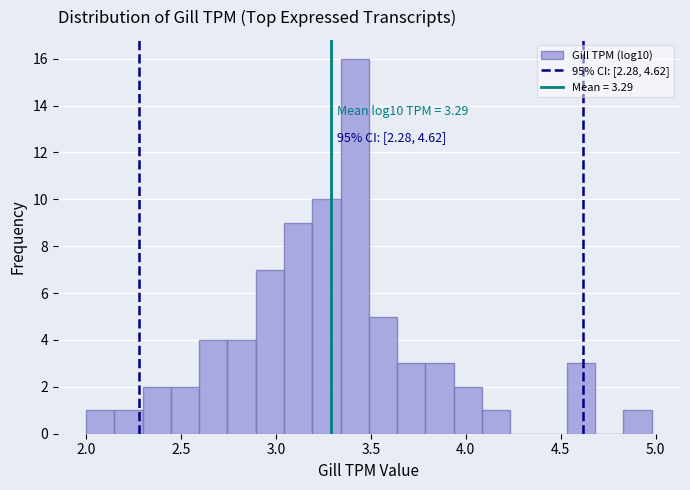

Read against the x-axis, roughly where is the centre of the tallest bar?

3.40